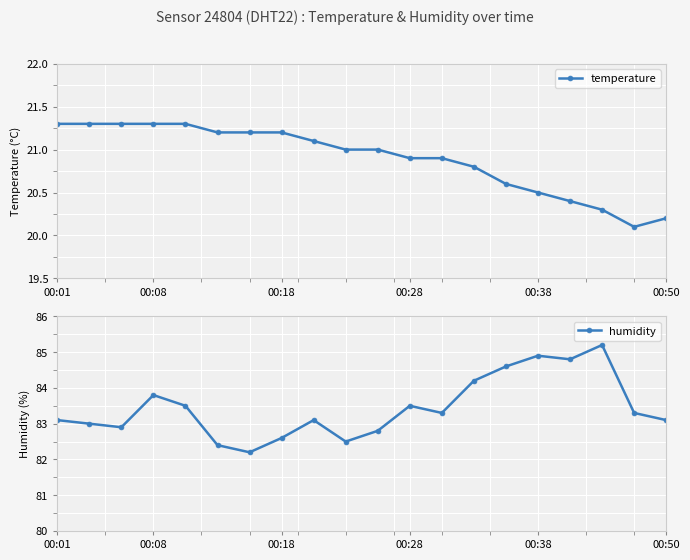

At which category does the chart reach its peak across all series?

17